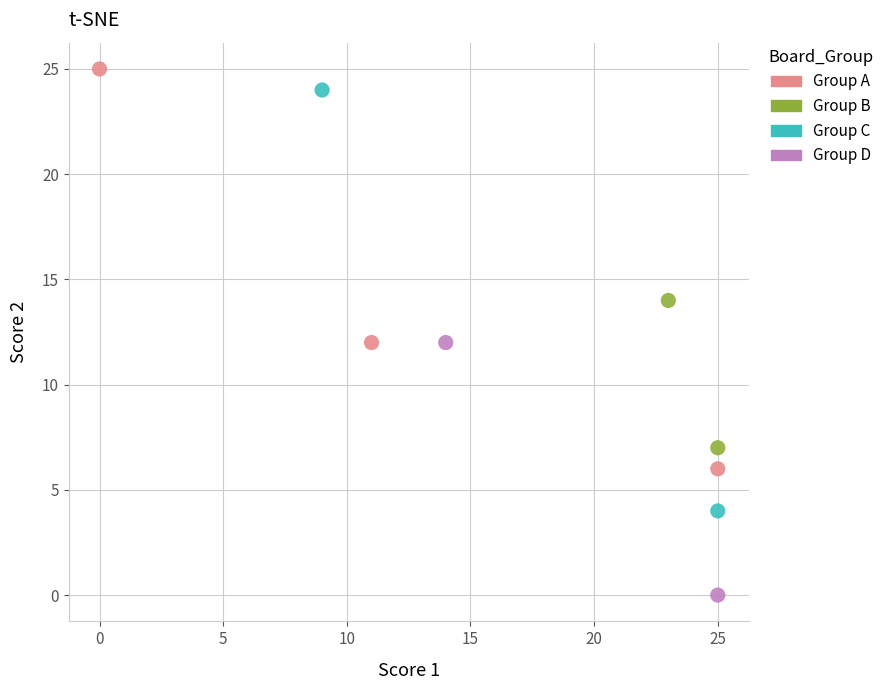

What are all the series names shown in the legend?

Group A, Group B, Group C, Group D